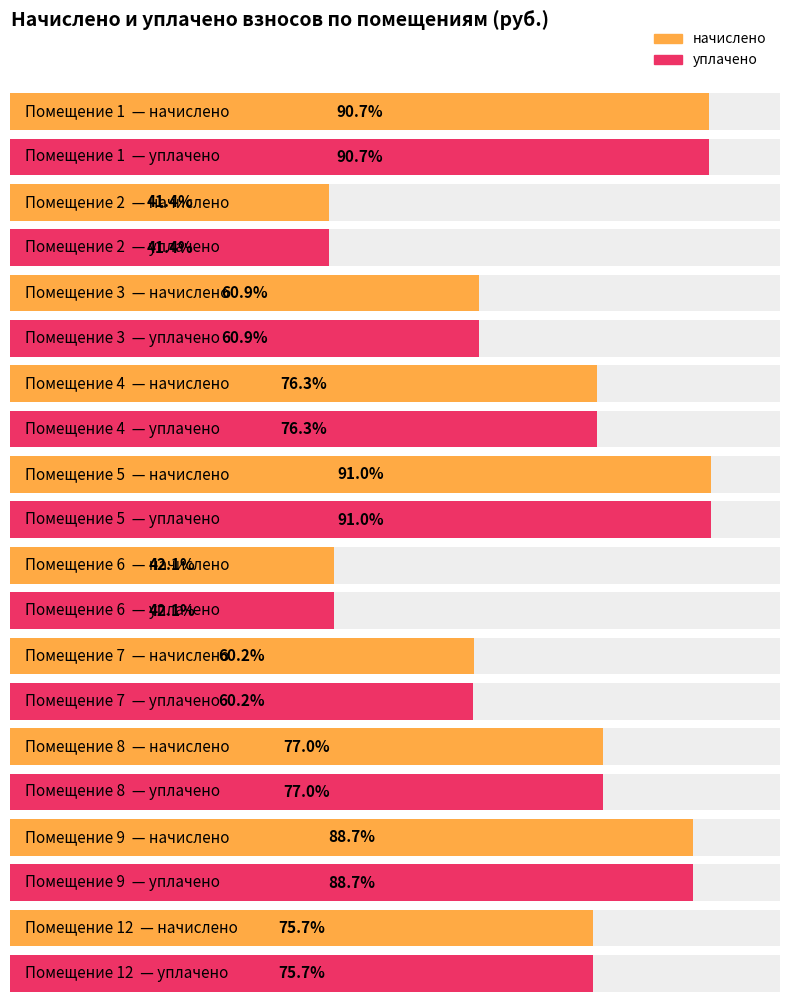

Which series has the widest spread of values?

уплачено